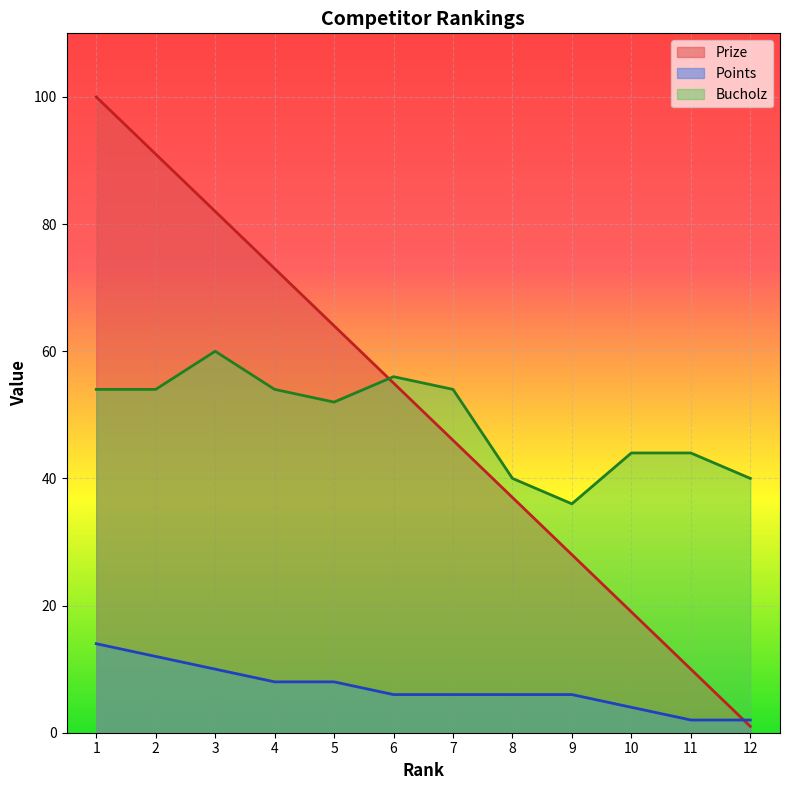

What is the difference between the Prize values at 1 and 2?

9